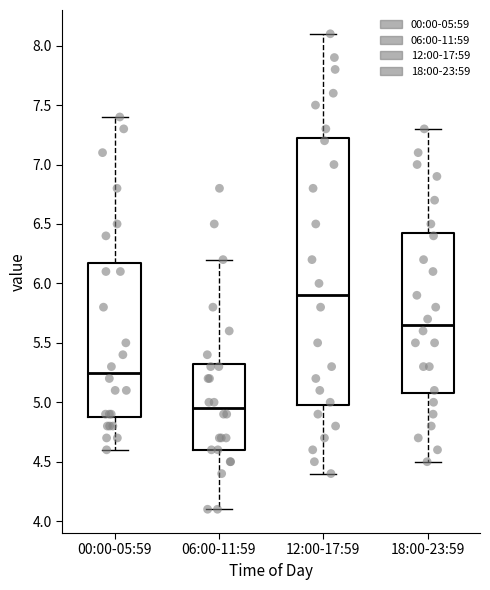

Where does the median line of the box for 06:00-11:59 sit on the y-axis? The values are not printed on the chart, so give them approximately, as read against the axis.

4.95